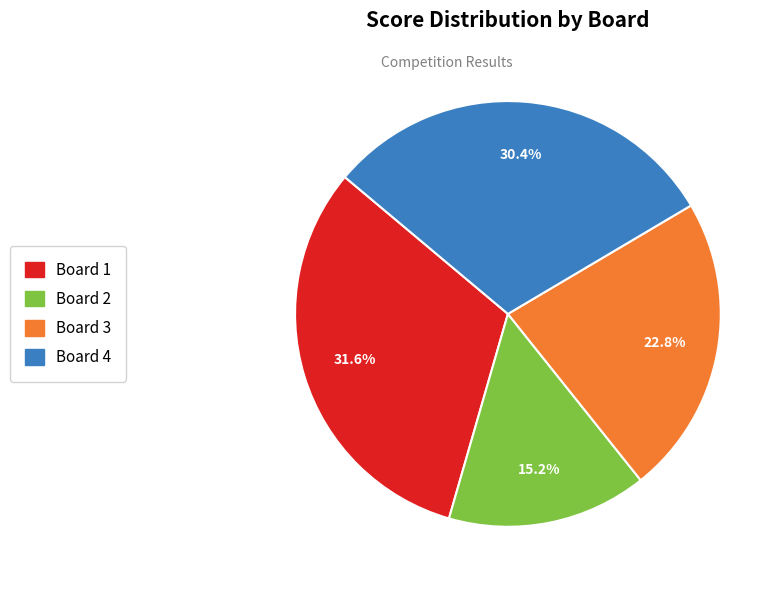

Approximately how many times larger is the value at Board 4 compared to Board 1?

1.0